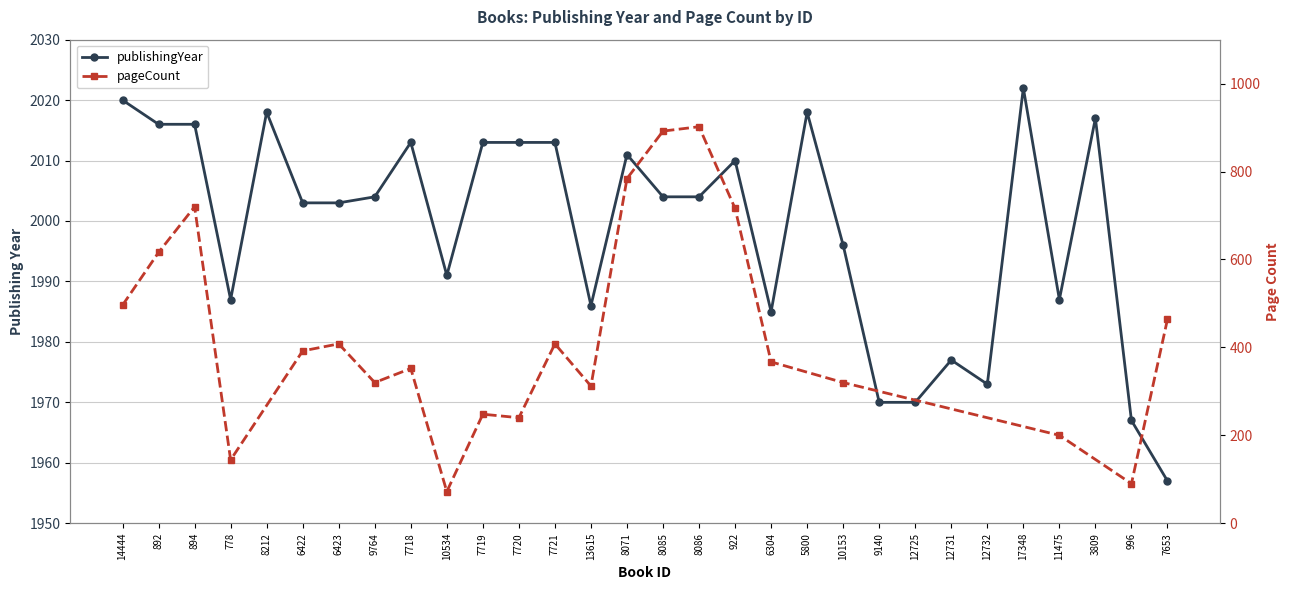

At which category does the data reach its first local peak?

8212